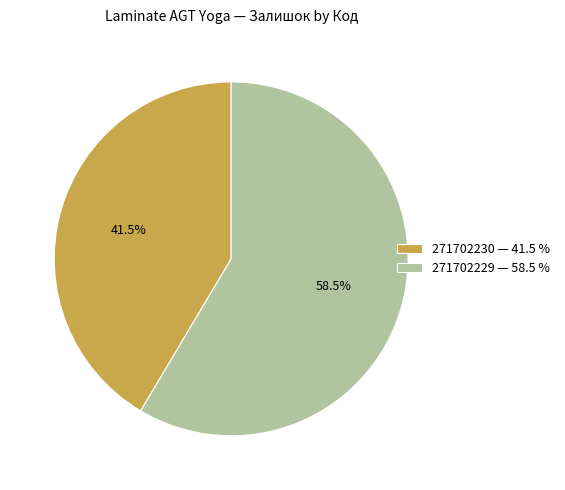

Do 271702230 and 271702229 together represent more than half of the pie?

Yes